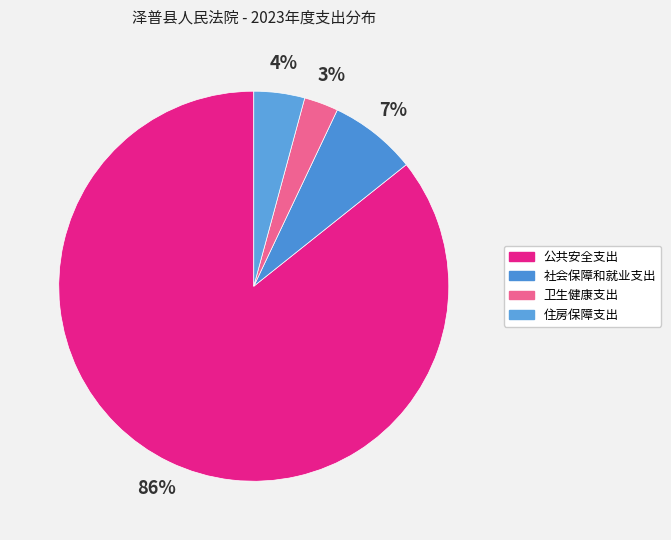

The 公共安全支出 slice represents 98% of the pie. True or false?

False